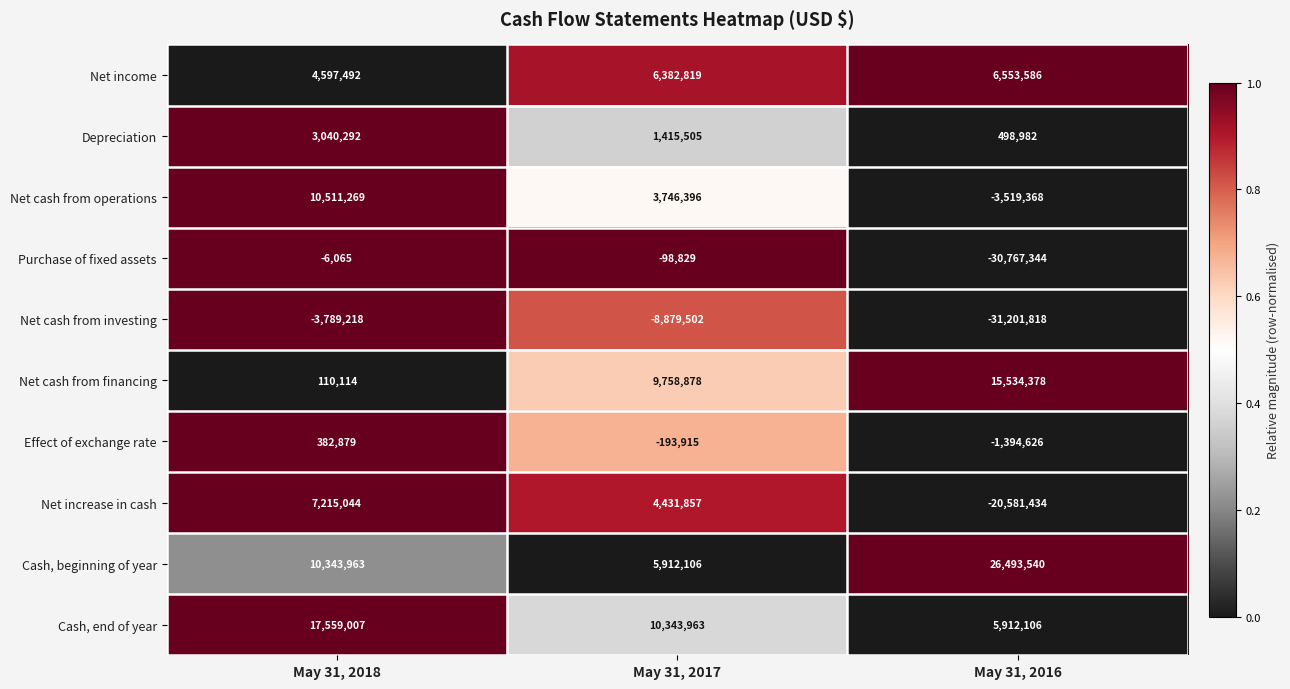

How many Net cash from operations values are between -3519368 and 10511269?

3